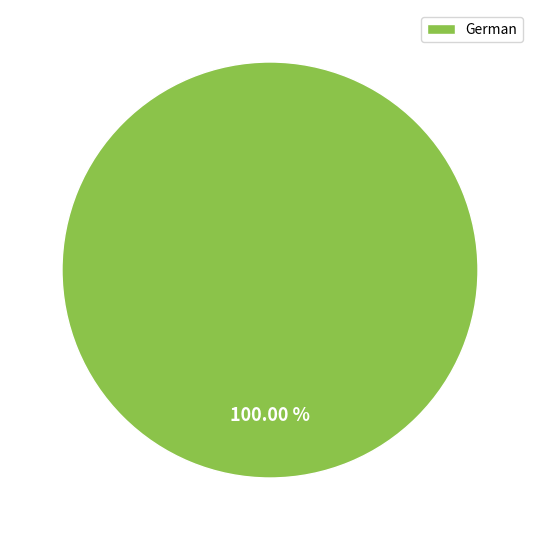

Is it true that German is 100% of the pie?

True